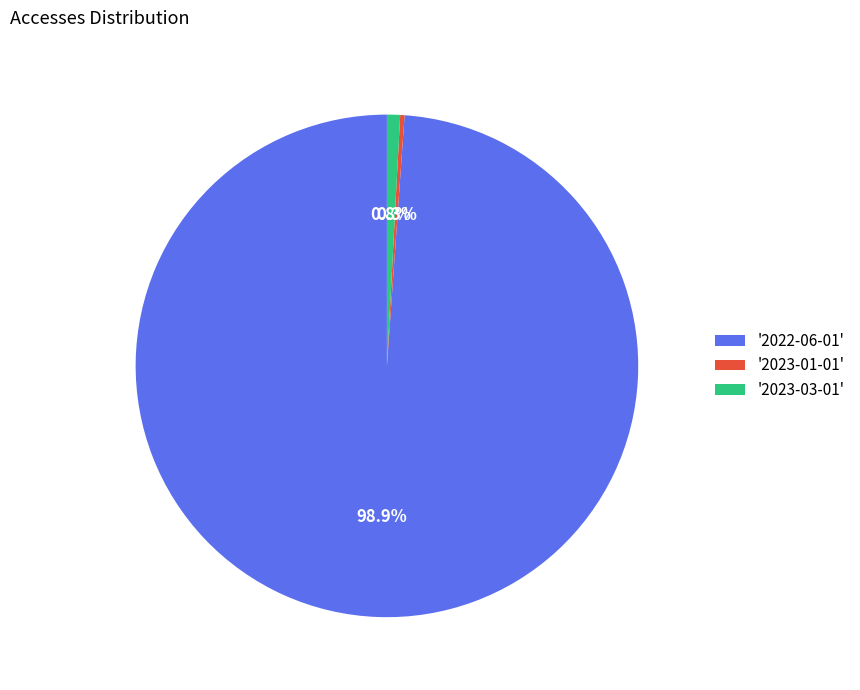

Which category has the biggest portion of the pie?

'2022-06-01'